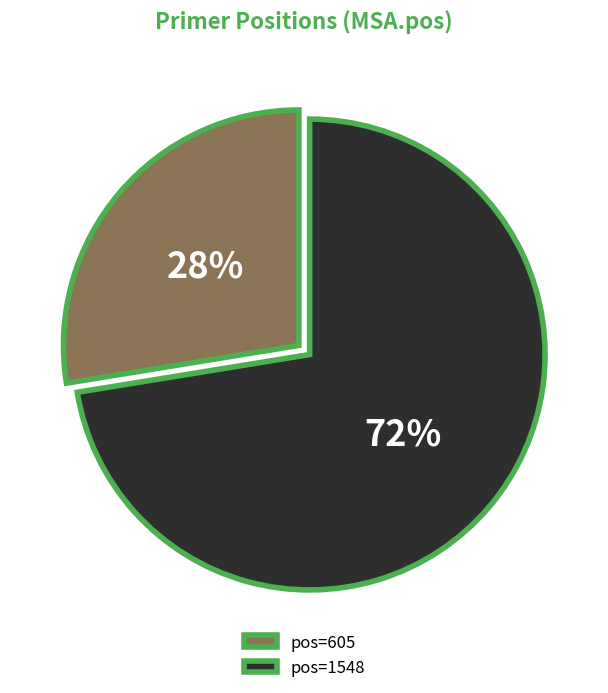

What is the ratio of the value at pos=605 to the value at pos=1548?

0.4